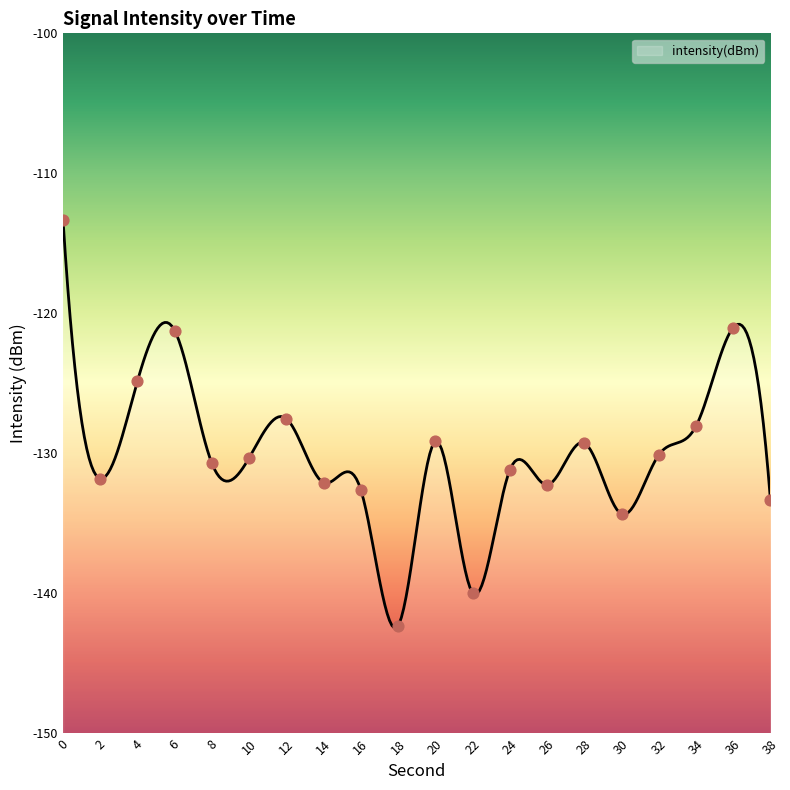

Which has a higher value, 30 or 2?

2